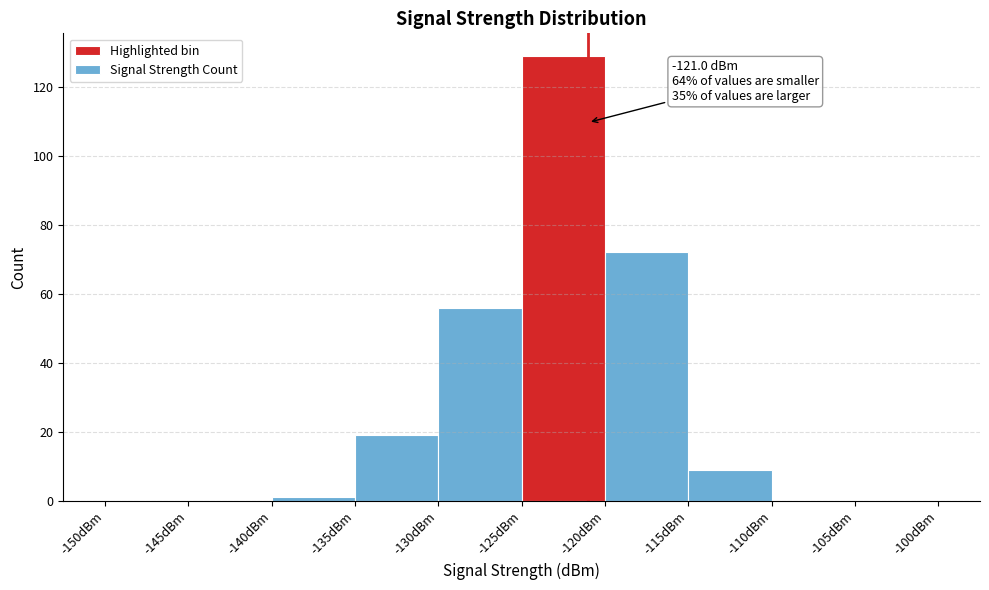

Which range on the x-axis has the tallest bar?

-125 to -120